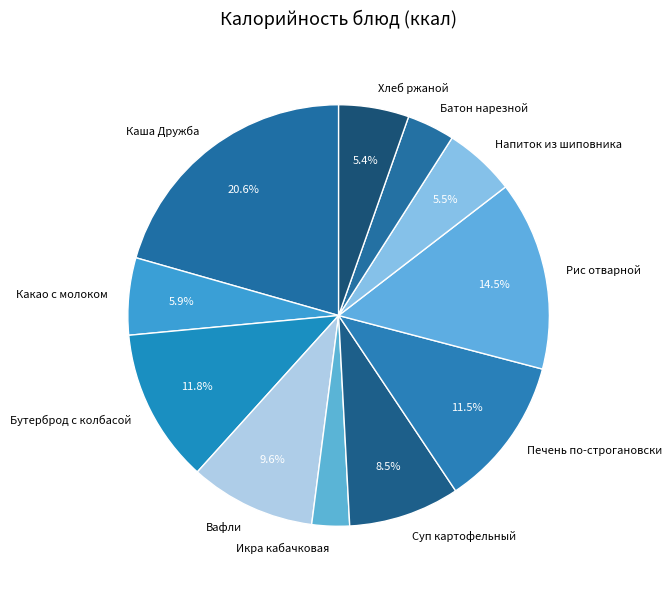

To the nearest percent, what is the difference between the Рис отварной and Печень по-строгановски slice percentages?

3%